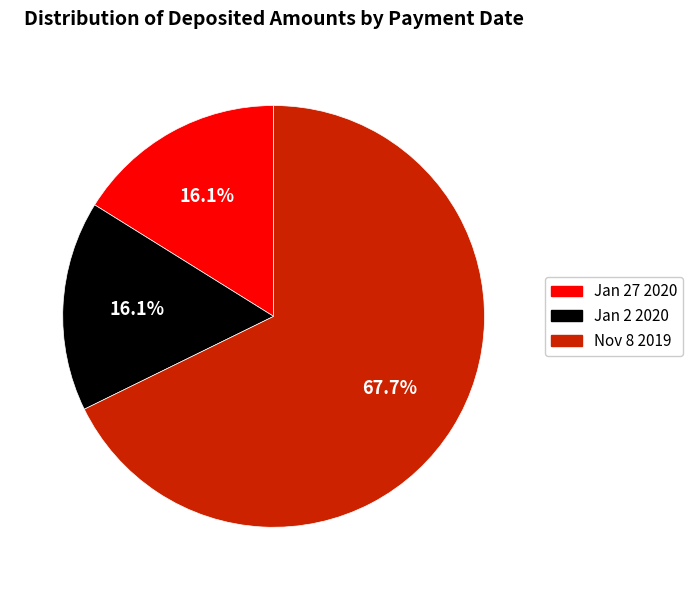

Is there a majority slice in this chart?

Yes